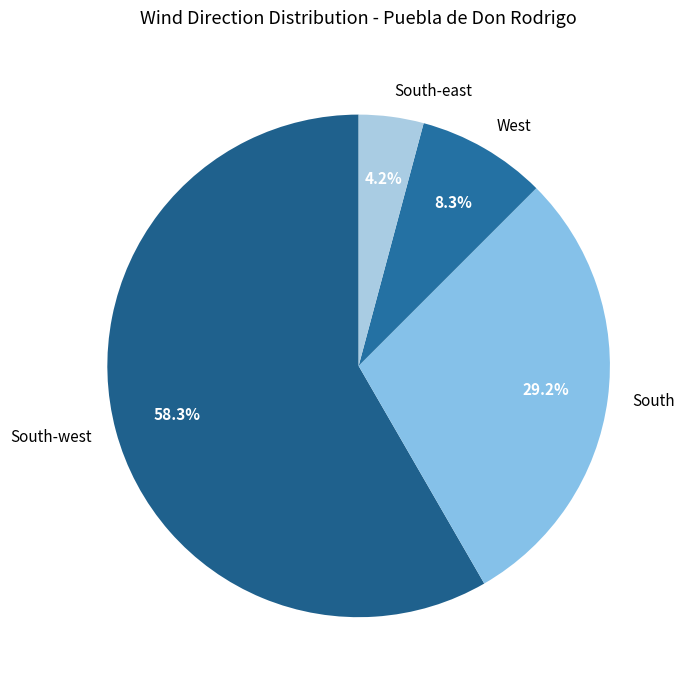

What percentage is the South-west slice, to the nearest percent?

58%